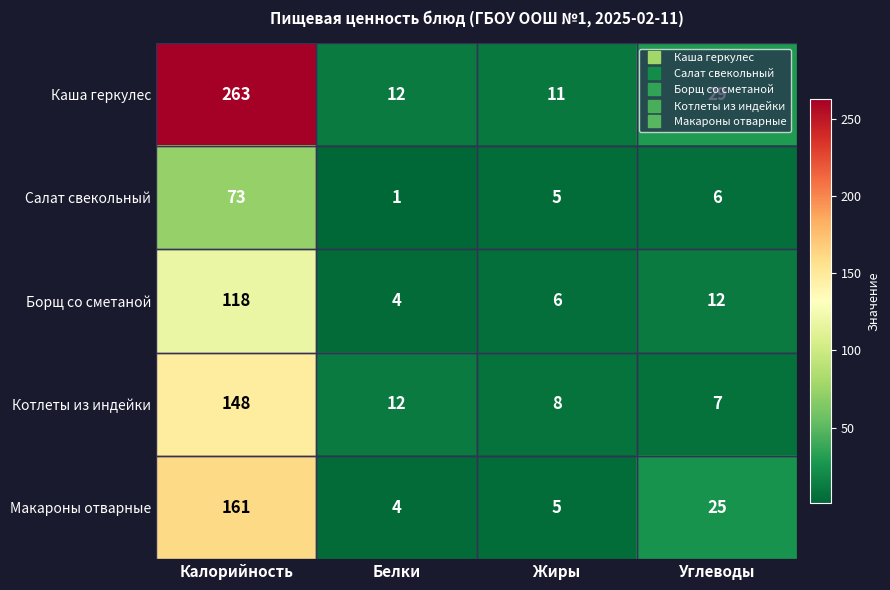

Is it true that Салат свекольный equals 49 at Калорийность?

False